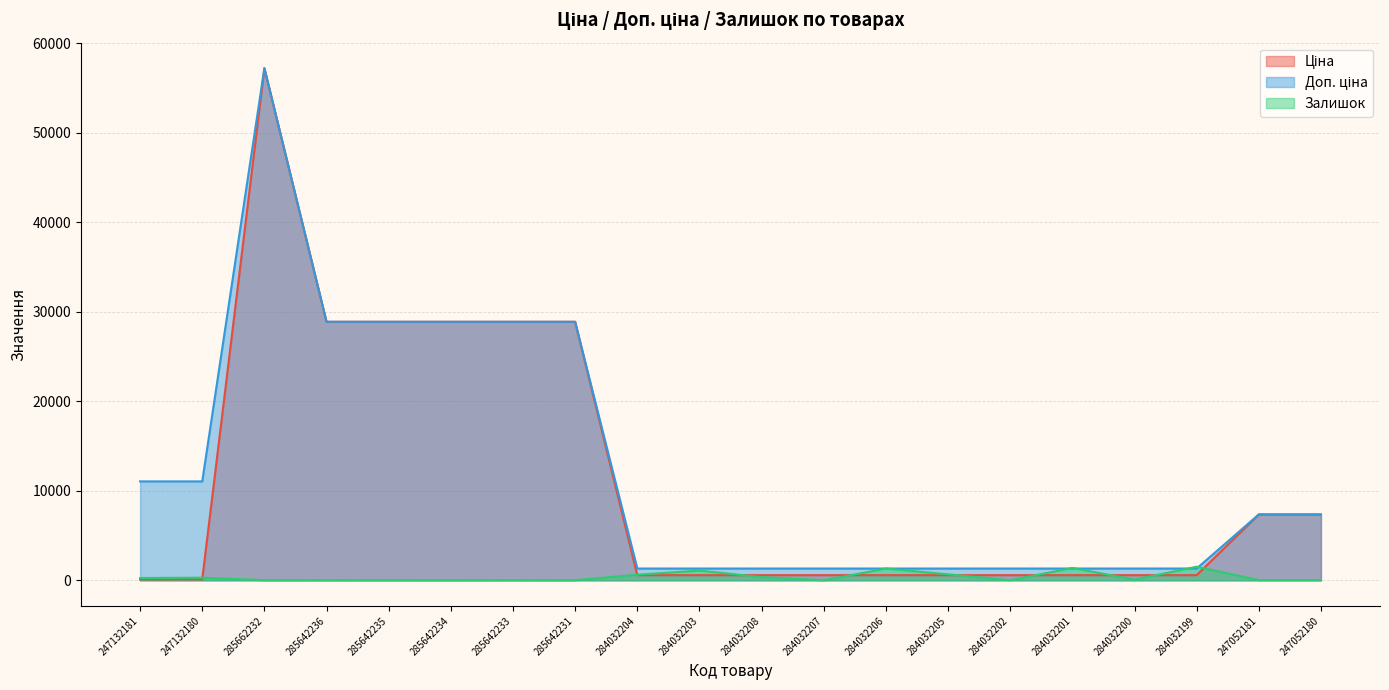

Is the value of Ціна at 247052180 greater than the value of Доп. ціна at 285642234?

No